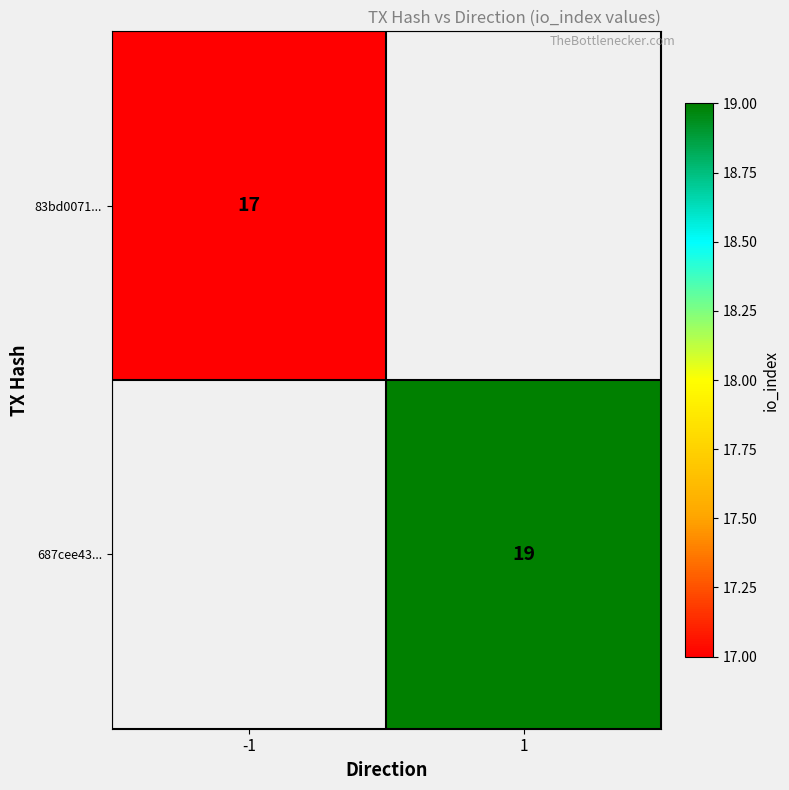

Count the number of data series in this chart.

2